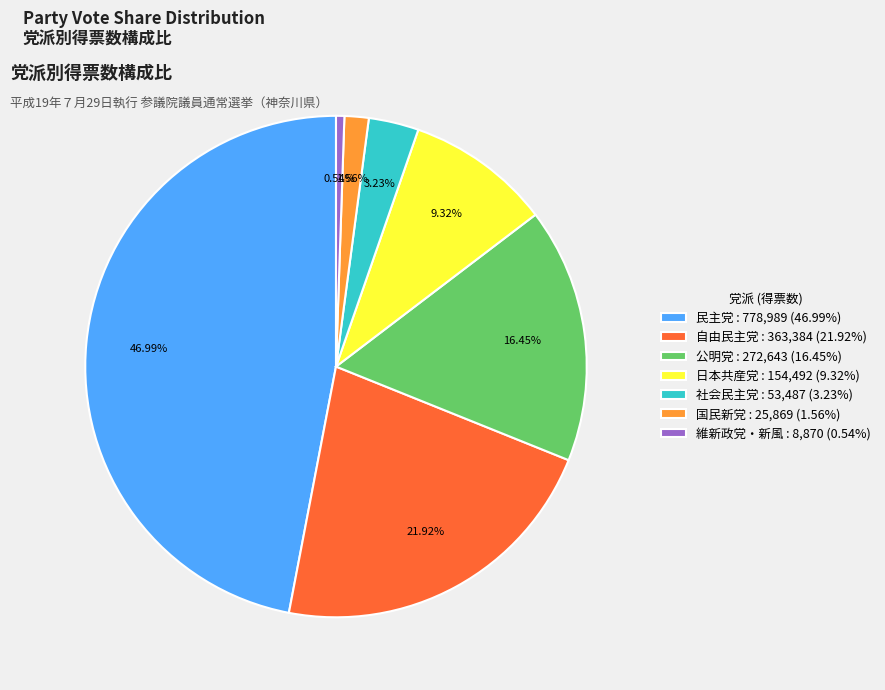

Is the sum of 公明党 and 民主党 greater than half?

Yes